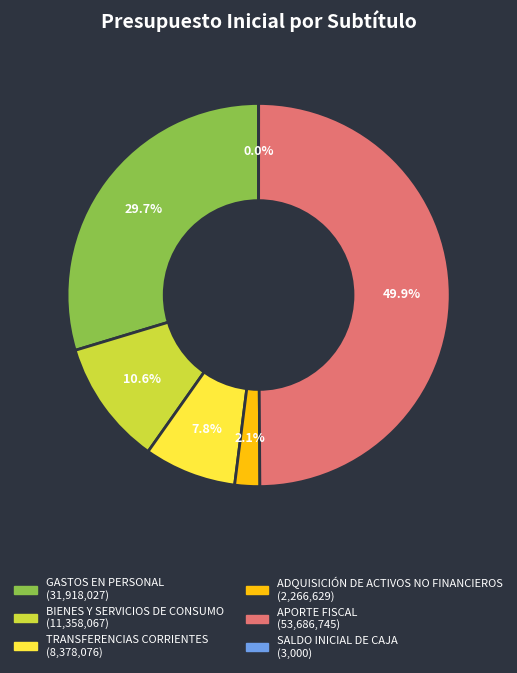

Between GASTOS EN PERSONAL and BIENES Y SERVICIOS DE CONSUMO, which is larger?

GASTOS EN PERSONAL